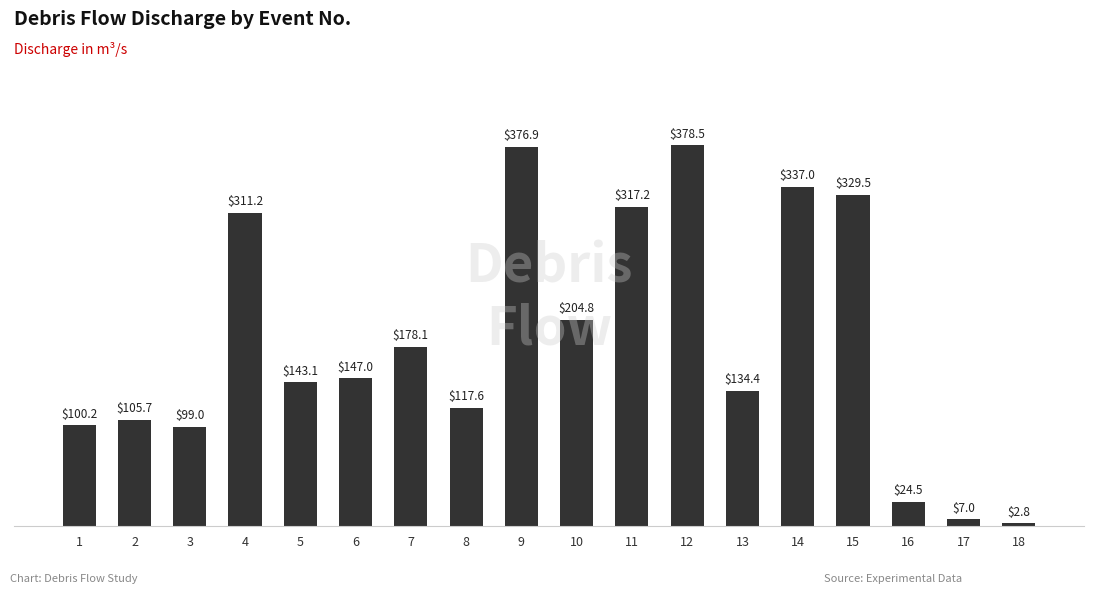

Reading left to right, transcribe all the data shown in this chart.

100.2	105.7	99.0	311.2	143.1	147.0	178.1	117.6	376.9	204.8	317.2	378.5	134.4	337.0	329.5	24.5	7.0	2.8